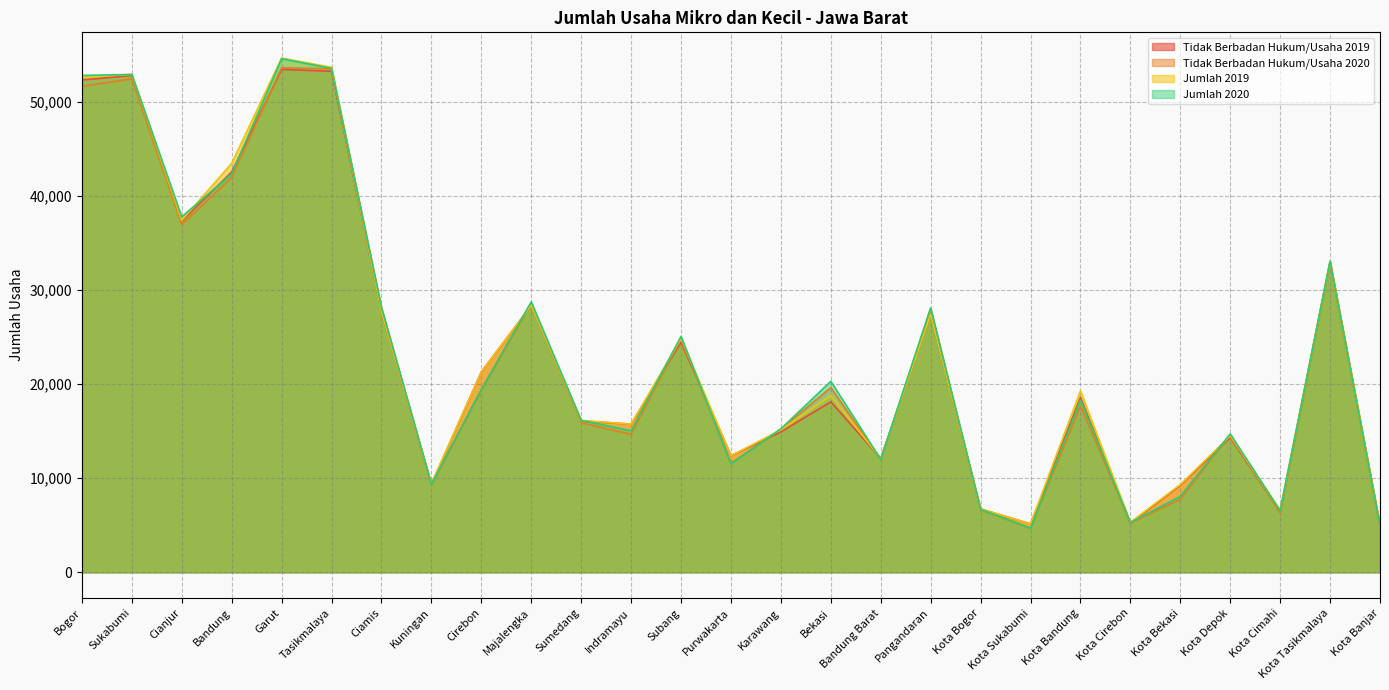

True or false: Tidak Berbadan Hukum/Usaha 2020 and Jumlah 2020 cross at least once.

False